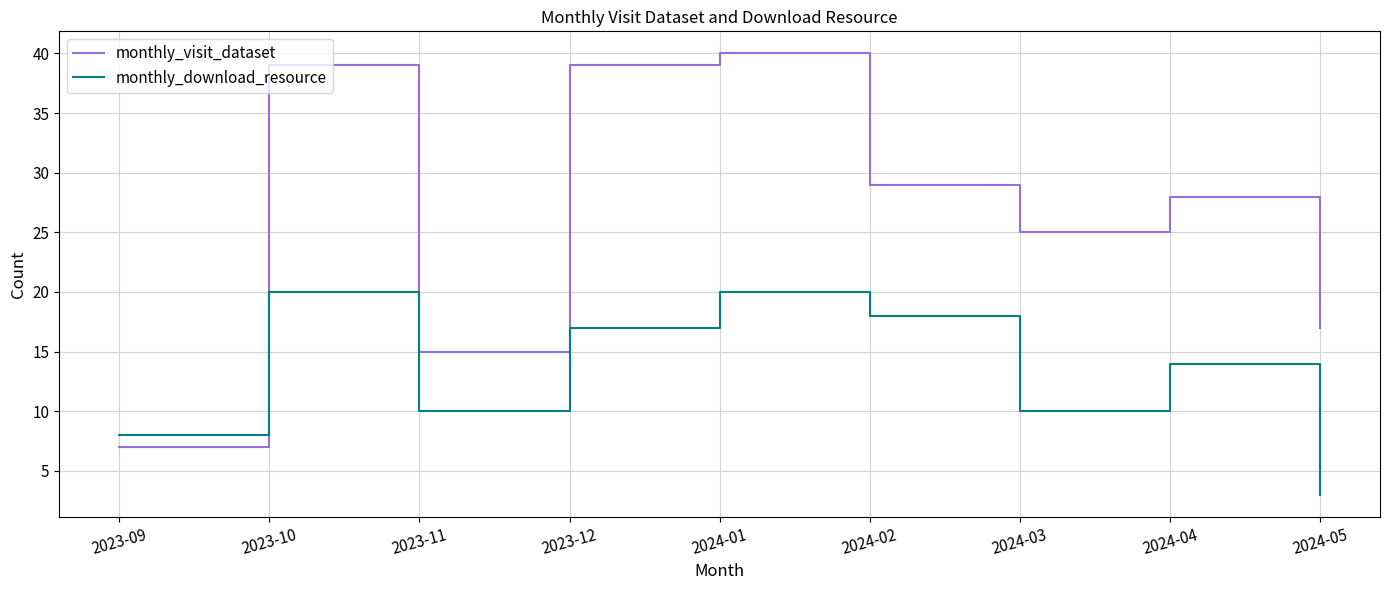

Reading left to right, transcribe all the data shown in this chart.

monthly_visit_dataset: 2023-09=7	2023-10=39	2023-11=15	2023-12=39	2024-01=40	2024-02=29	2024-03=25	2024-04=28	2024-05=17
monthly_download_resource: 2023-09=8	2023-10=20	2023-11=10	2023-12=17	2024-01=20	2024-02=18	2024-03=10	2024-04=14	2024-05=3